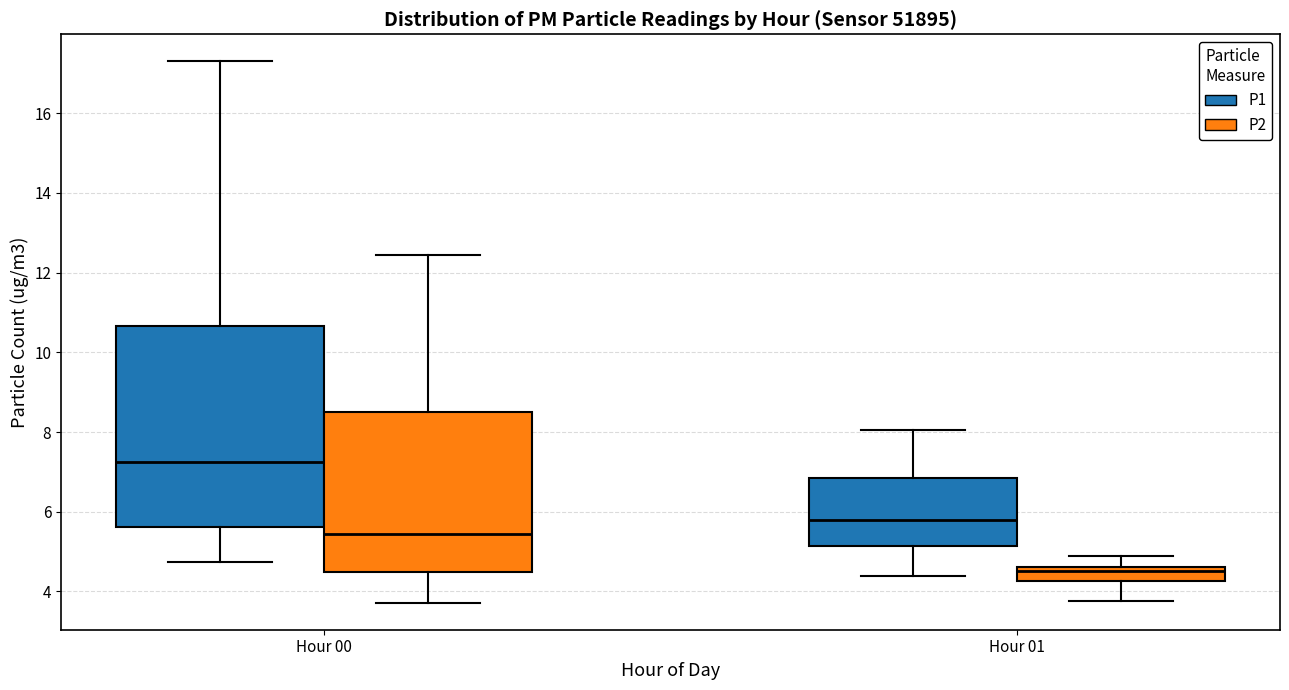

Which box's median line is the lowest?

Hour 01 (P2)